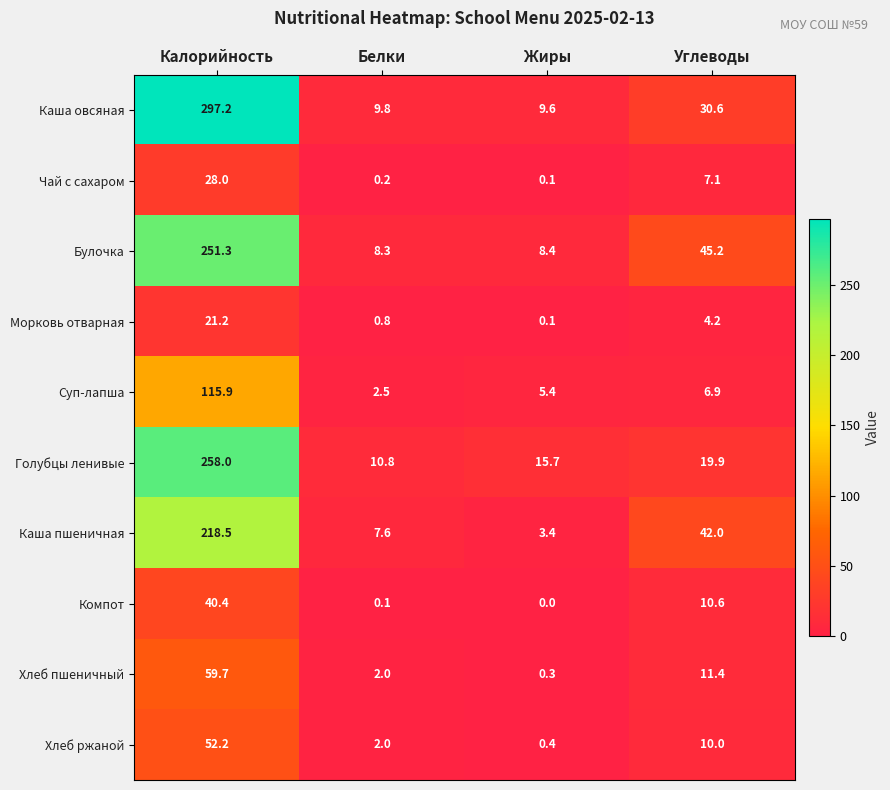

At Углеводы, list the series in order from largest to smallest.

Булочка, Каша пшеничная, Каша овсяная, Голубцы ленивые, Хлеб пшеничный, Компот, Хлеб ржаной, Чай с сахаром, Суп-лапша, Морковь отварная